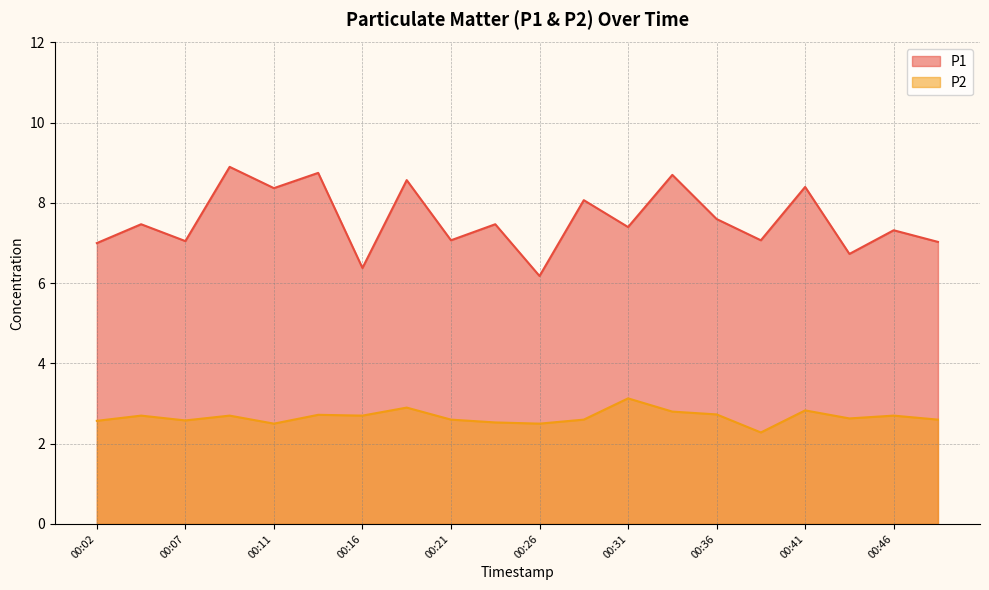

What is the spread (max minus min) of values at 00:16?

3.7